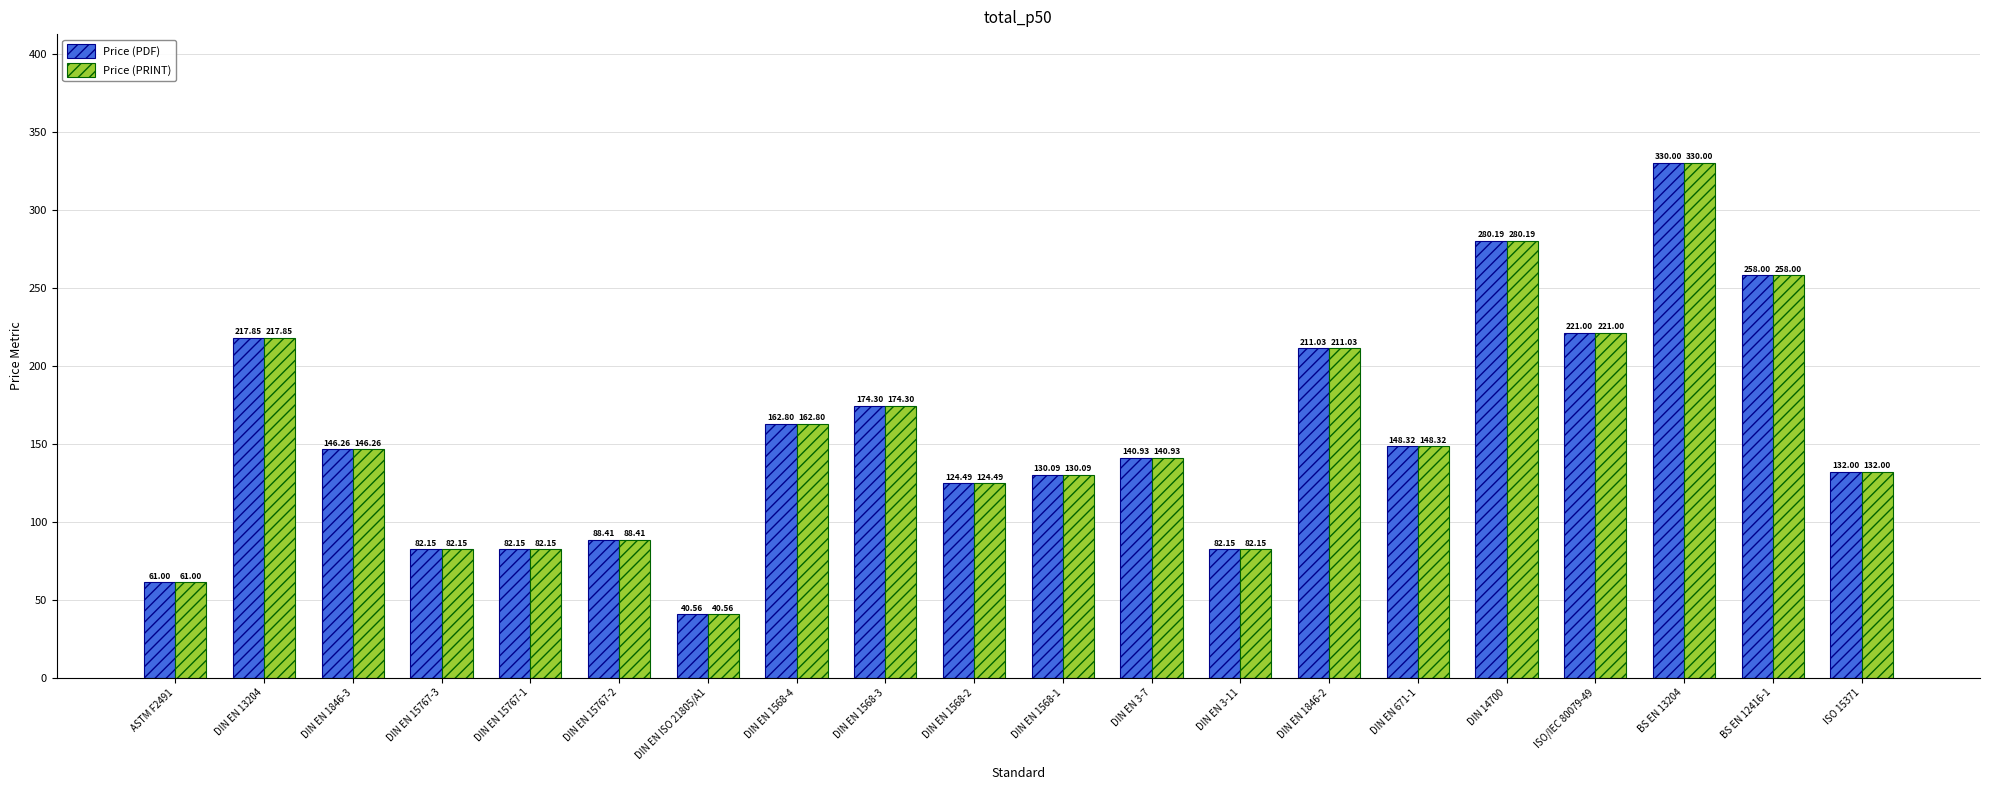

What is the label of the 12th bar from the left?

DIN EN 3-7